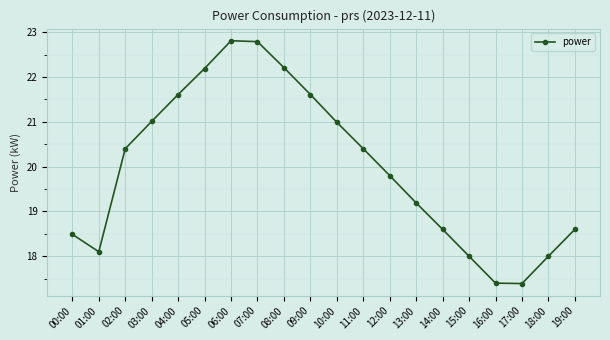

Count the number of categories in the chart.

20